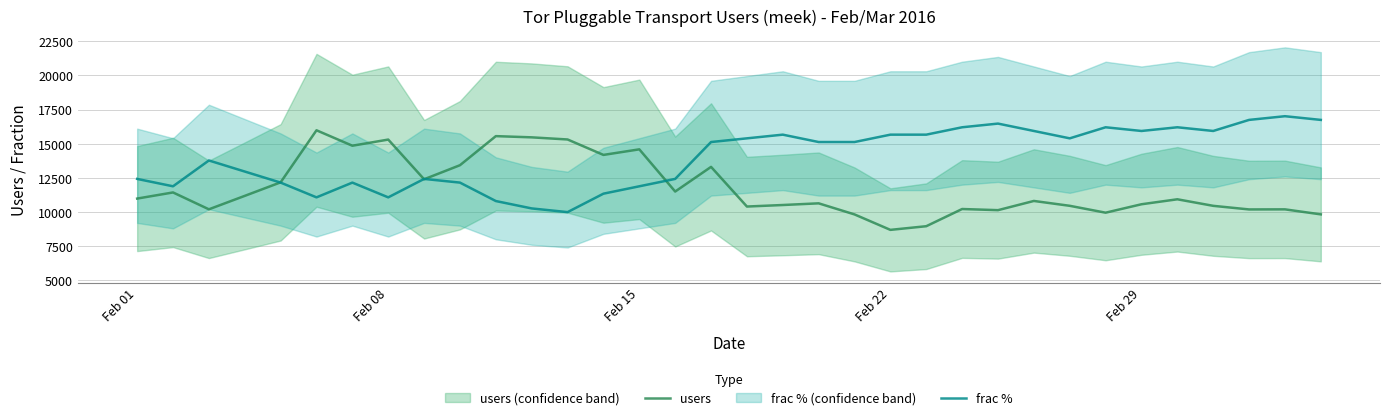

Rank the series by their maximum value, from highest to lowest.

frac %, users